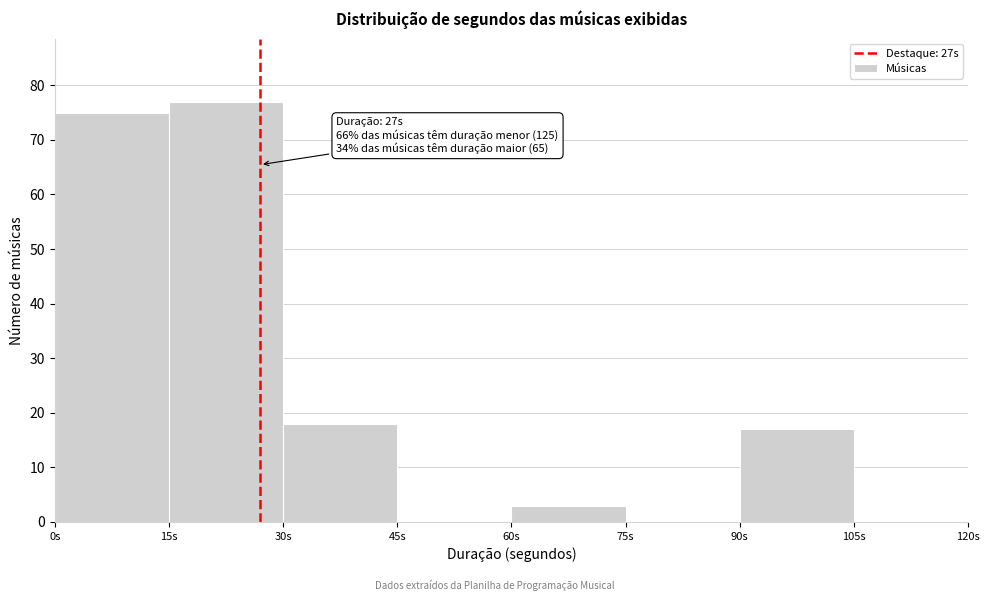

Over which range of the x-axis is the bar tallest?

15 to 30